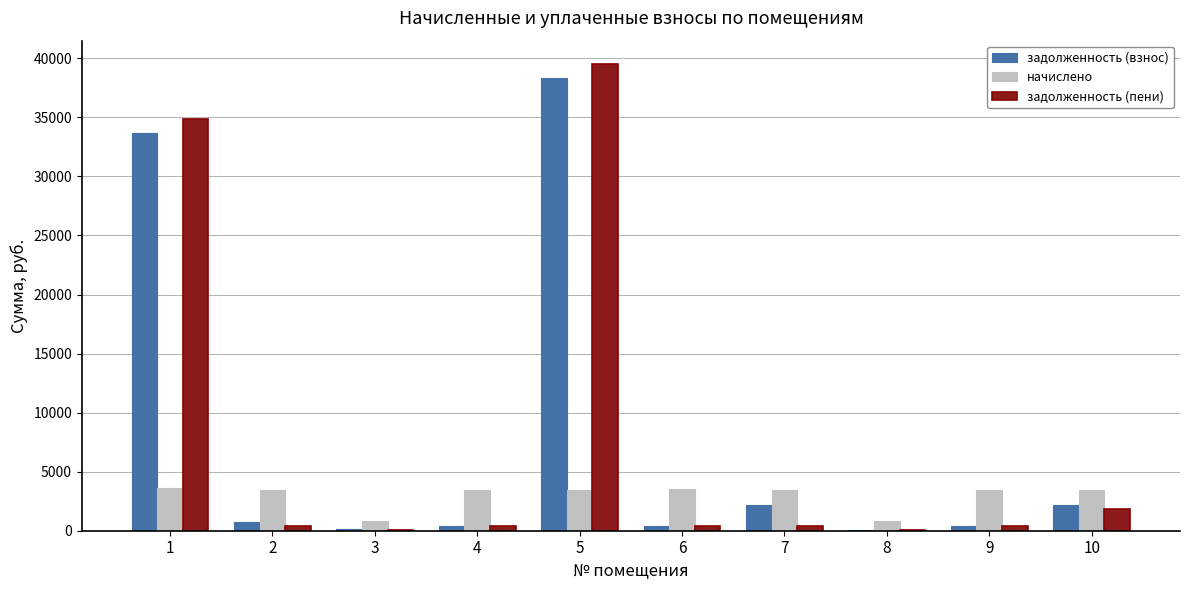

The value of начислено at 7 is 3462.8. True or false?

True